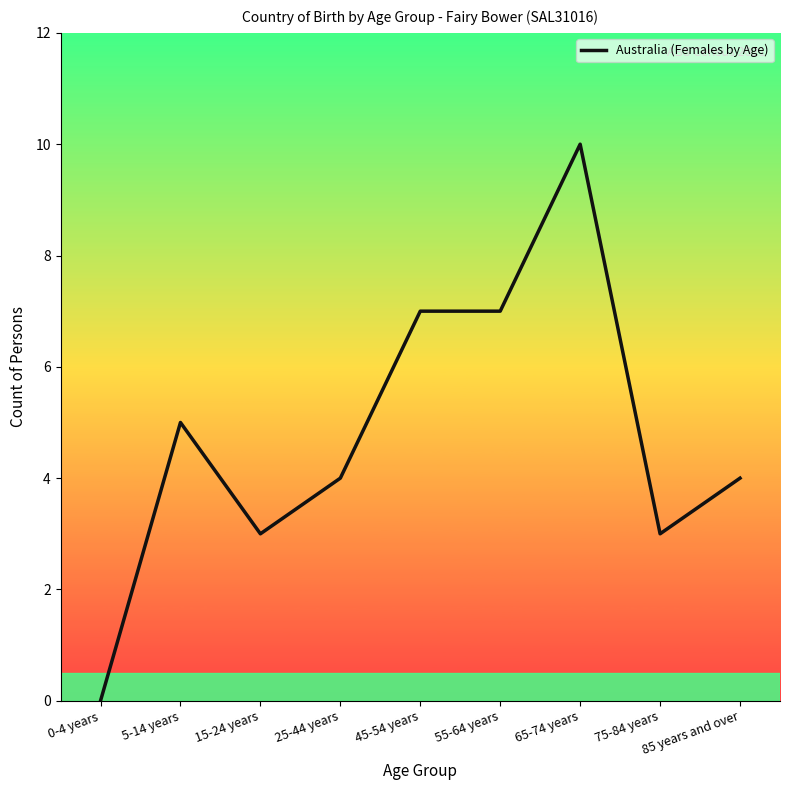

At which label is the value closest to 5?

5-14 years